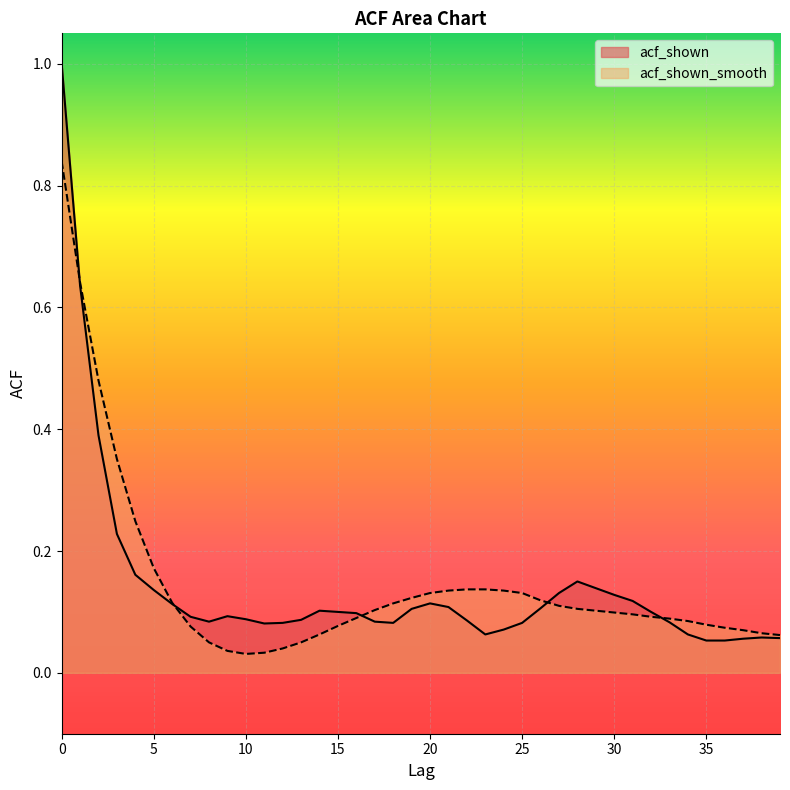

True or false: acf_shown_smooth and acf_shown cross at least once.

True